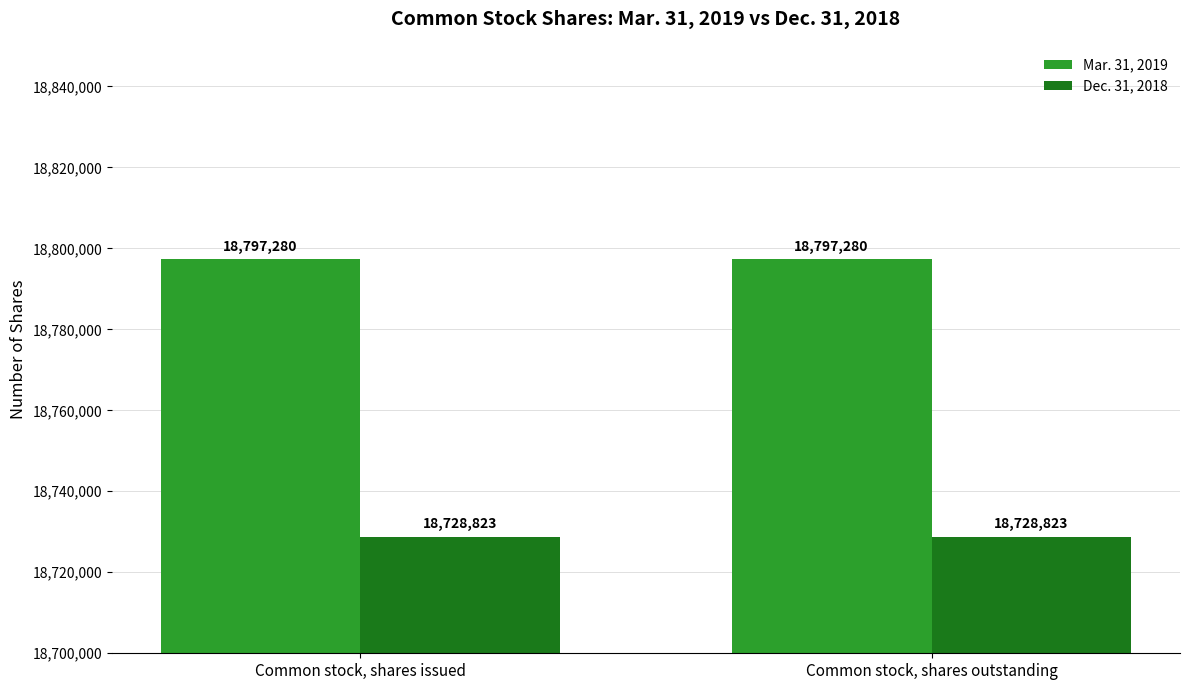

How many data points does each series have?

2